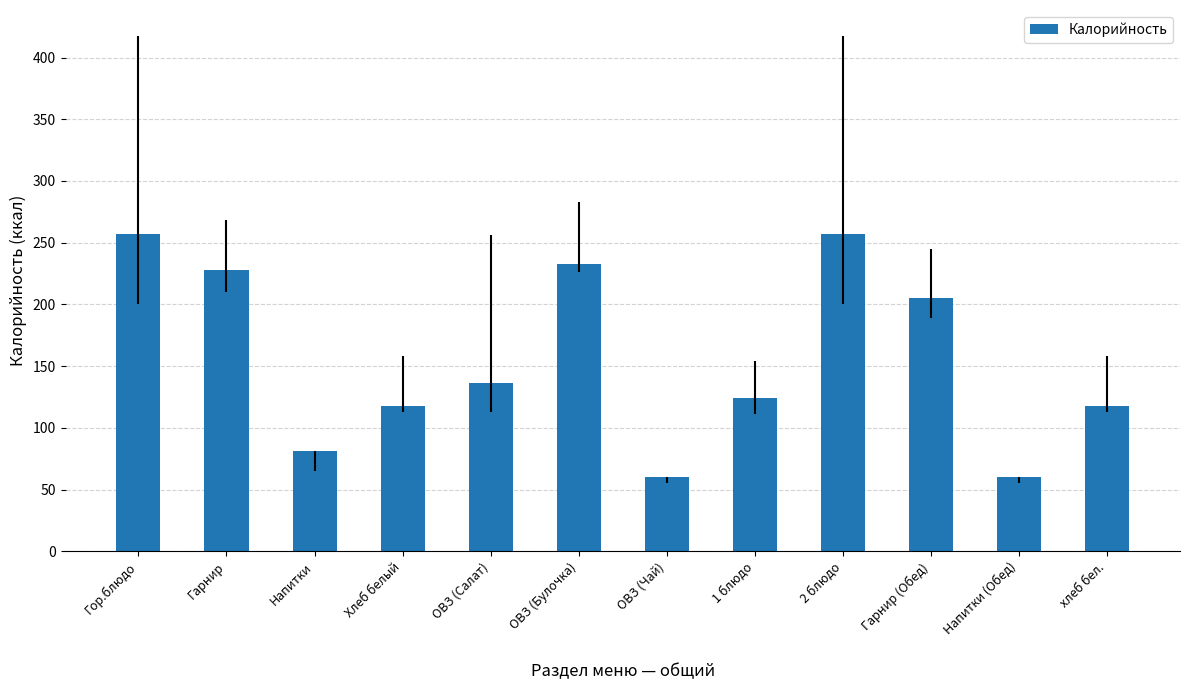

What value does the data have at Хлеб белый?

118.0